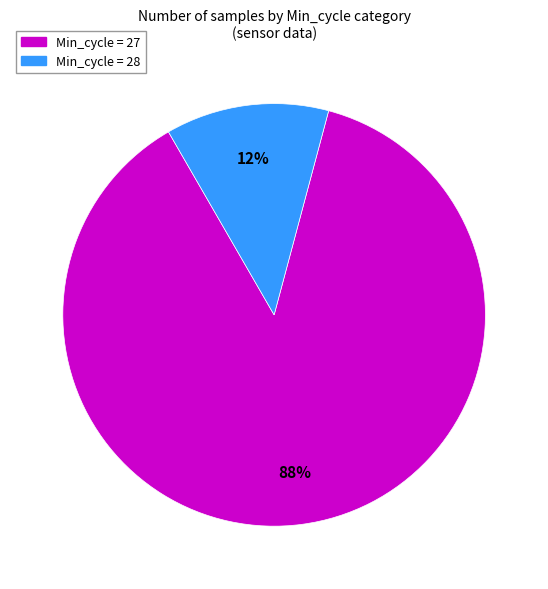

Which category has the biggest portion of the pie?

Min_cycle = 27